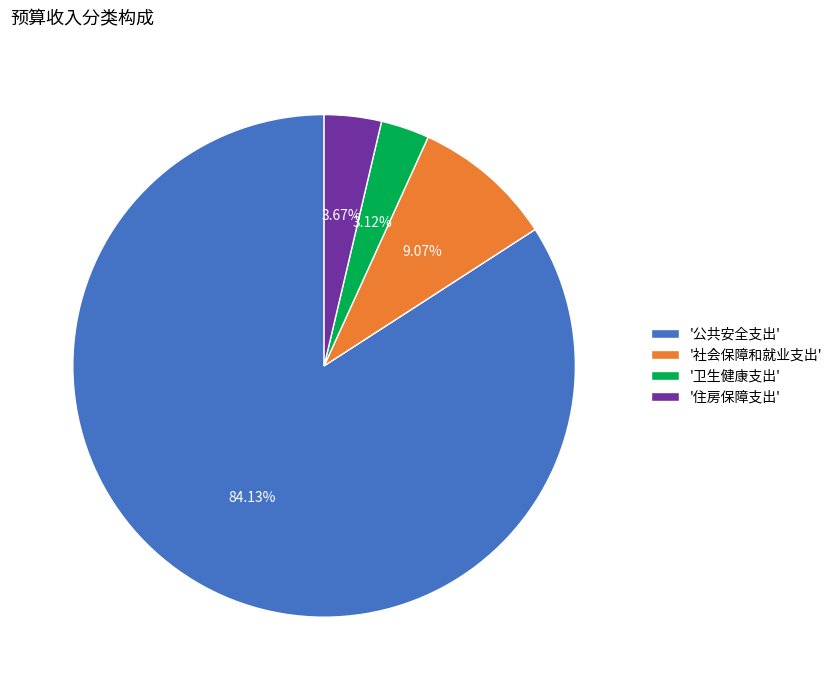

Is there a majority slice in this chart?

Yes